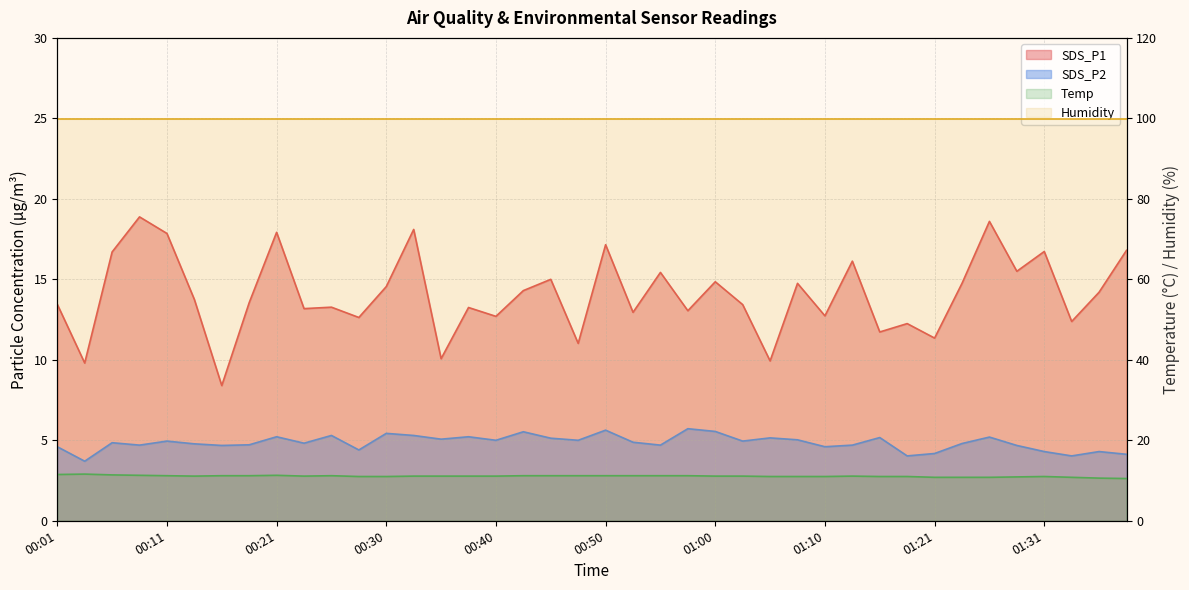

How many values in the SDS_P2 series are below 4?

1